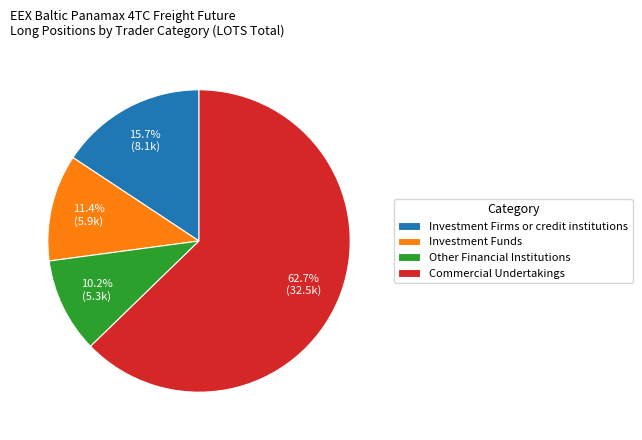

How many segments does this pie chart have?

4